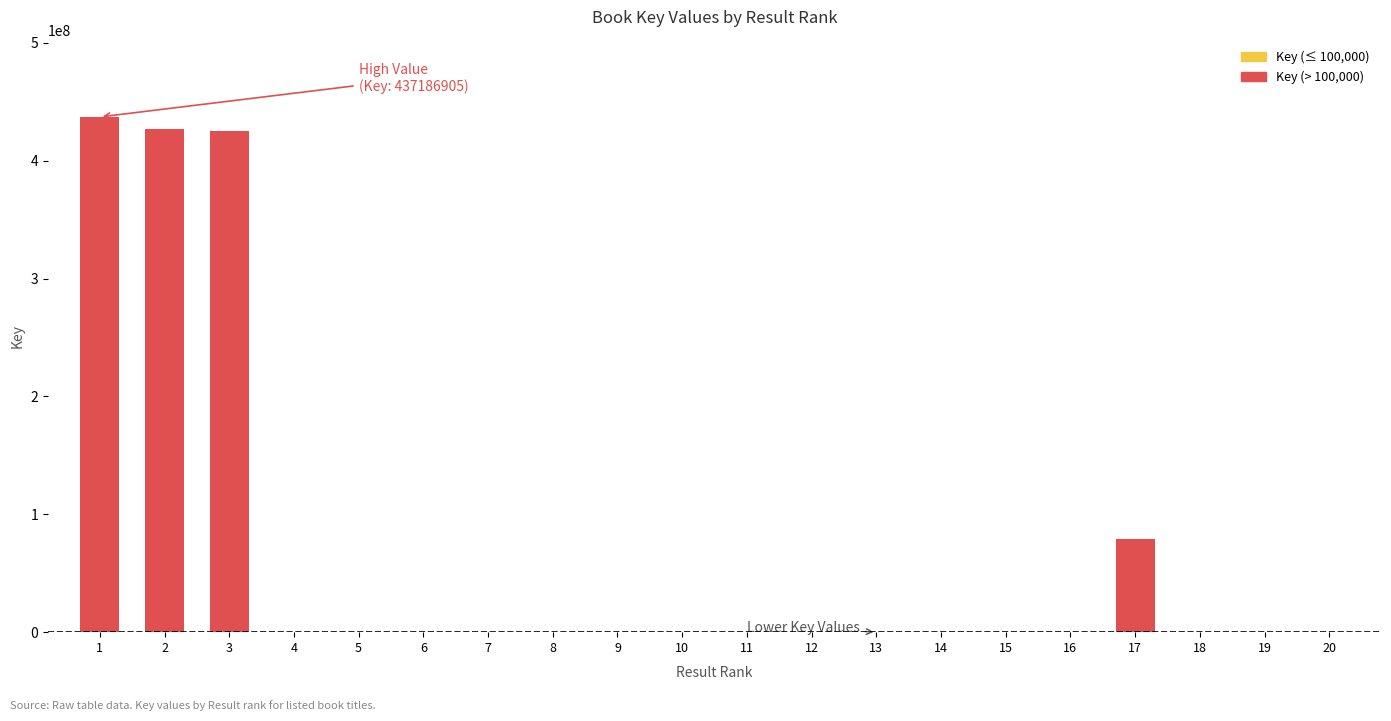

Count the number of data series in this chart.

1